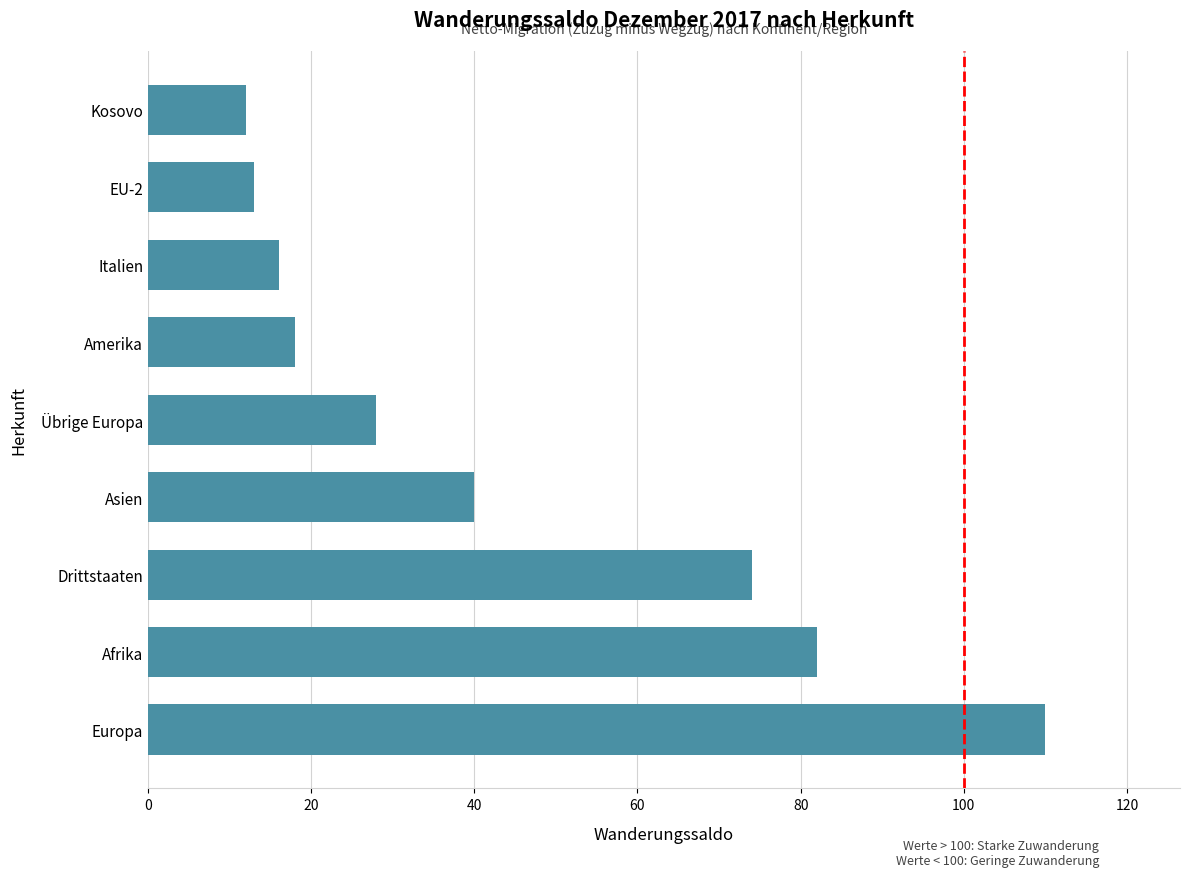

Which has a higher value, Kosovo or Europa?

Europa